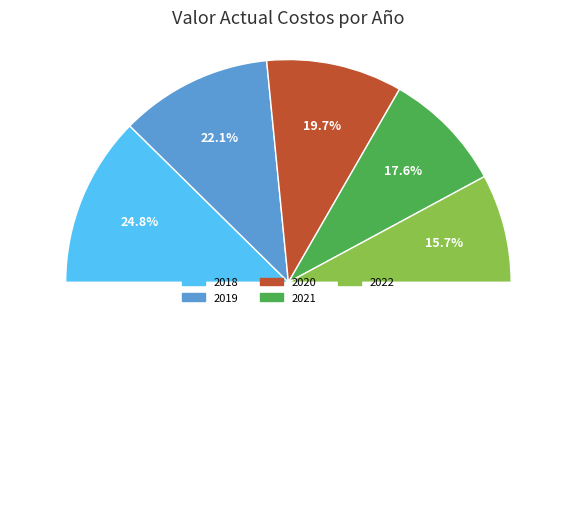

How many segments does this pie chart have?

5